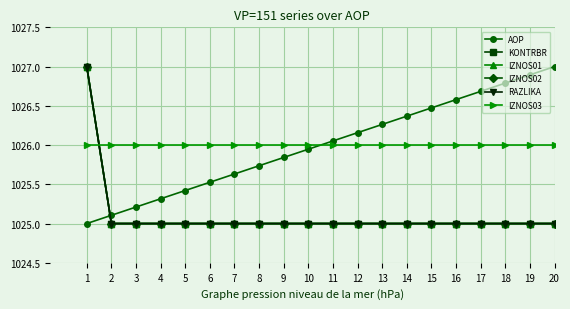

At how many categories does at least one series exceed 1026?

11